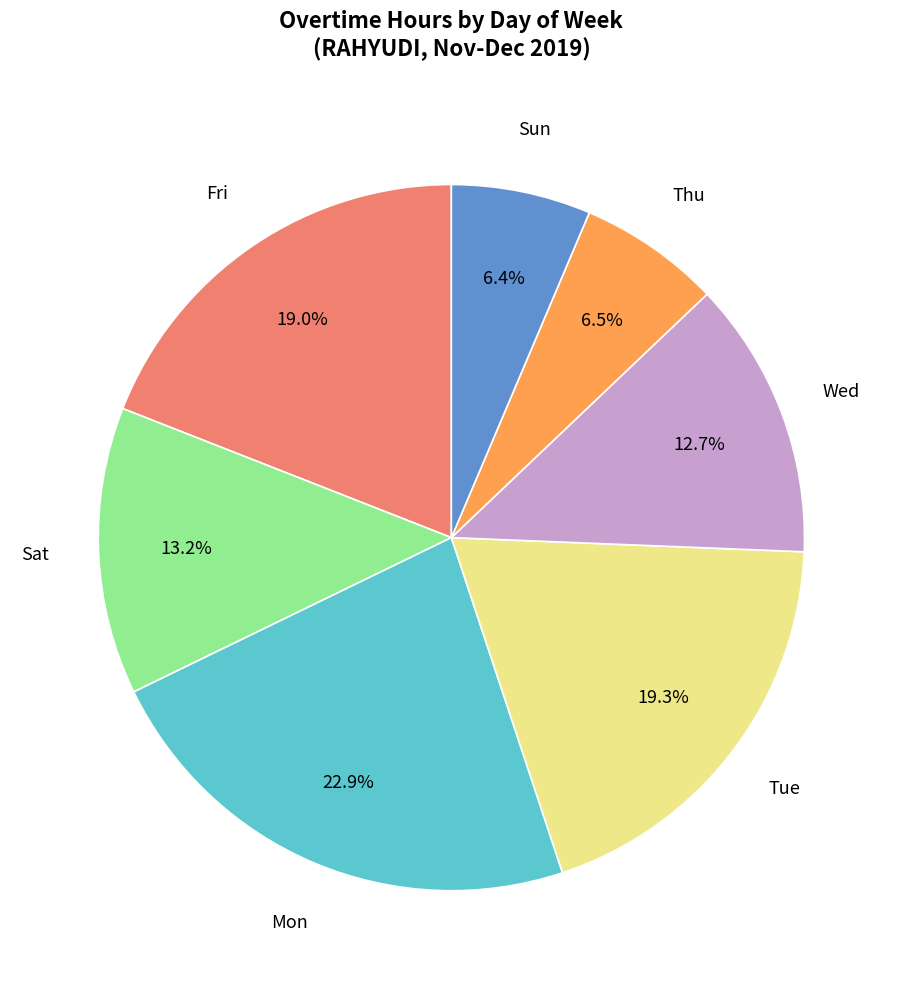

Is there any slice that represents more than half of the pie?

No